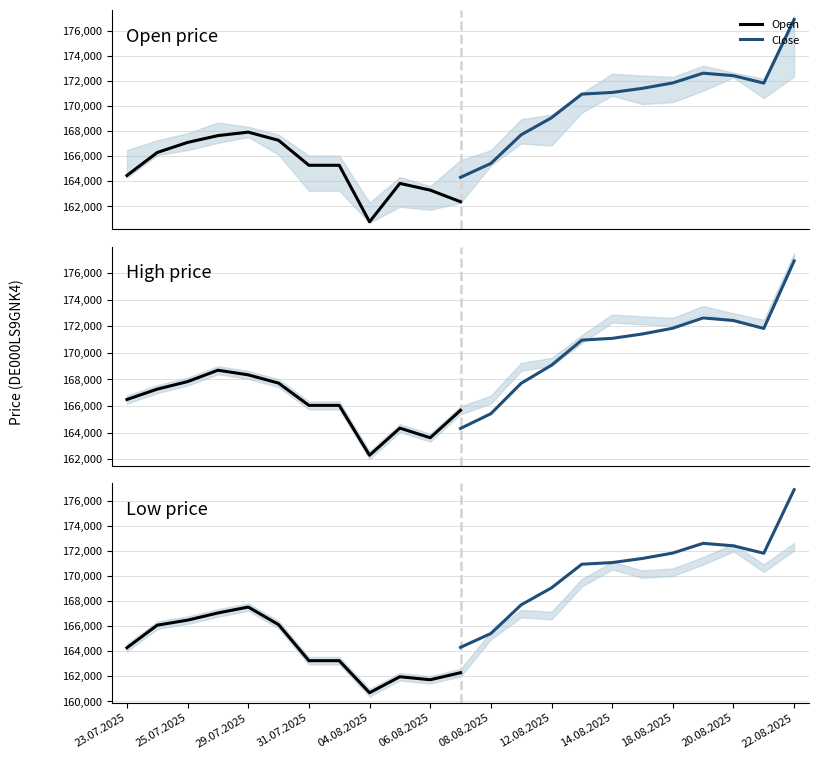

How many data points in High are above 166486?

5